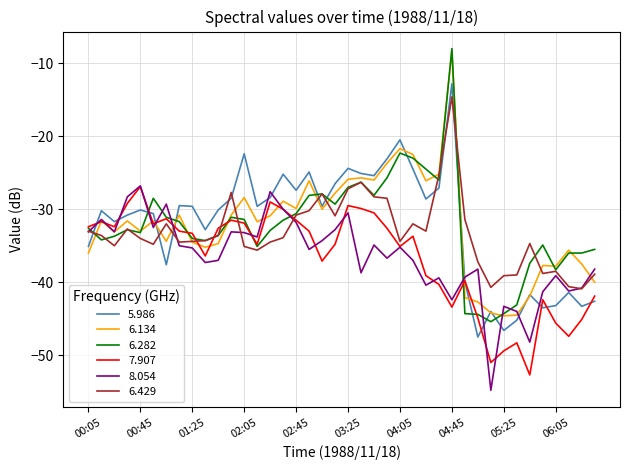

What is the minimum value shown in the chart?

-54.8